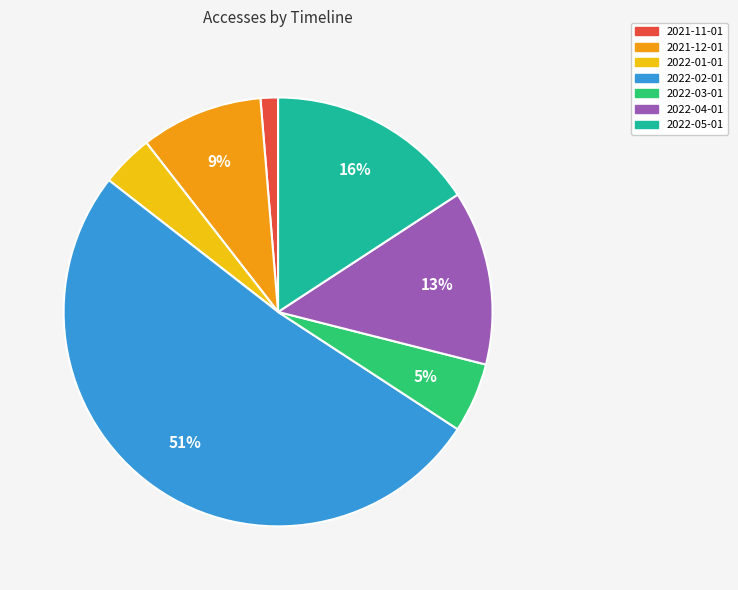

How many slices are in this pie chart?

7